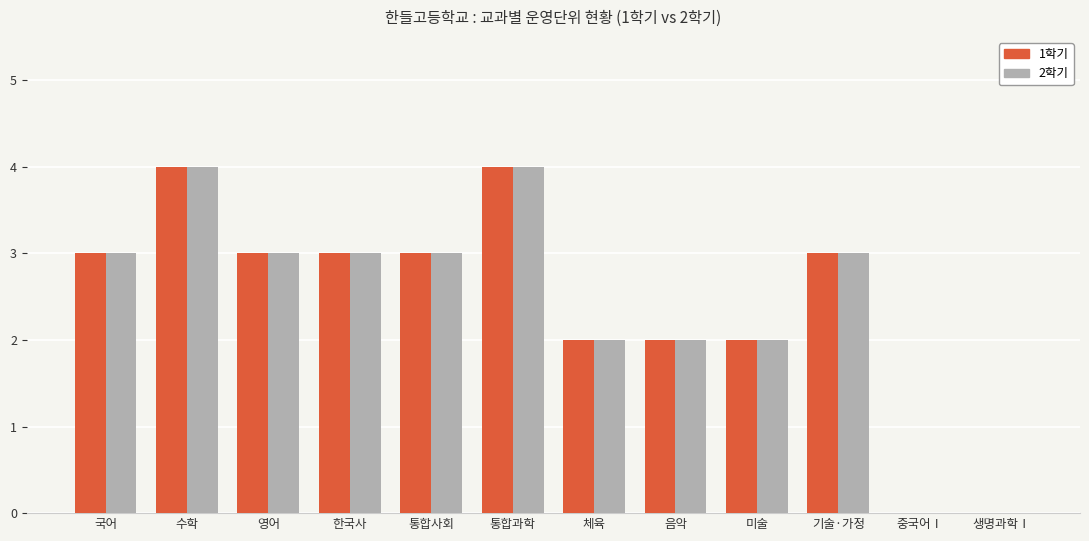

Is it true that 1학기 equals 4 at 통합과학?

True